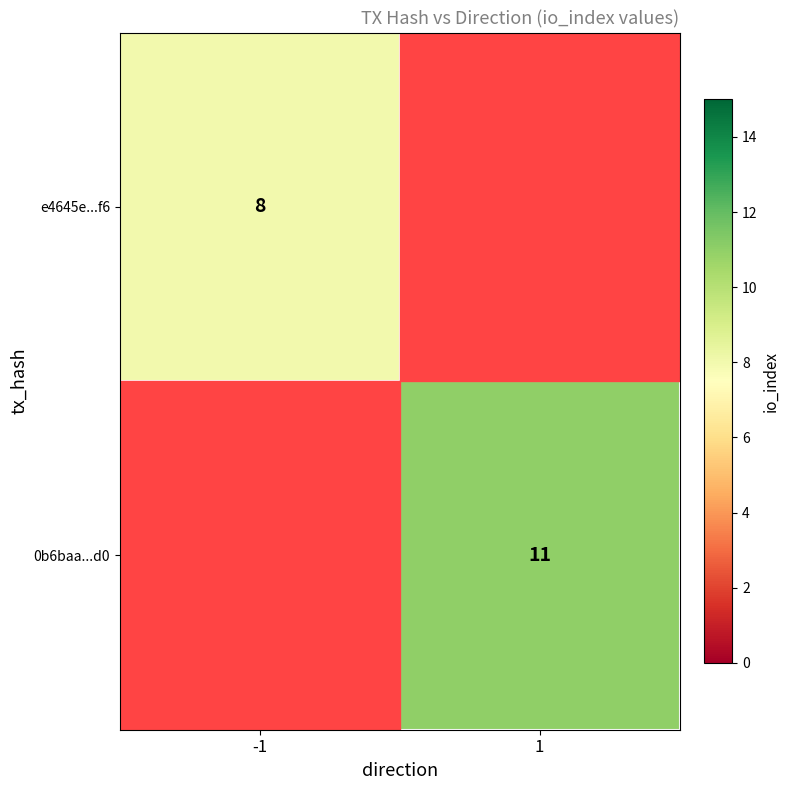

At how many categories does at least one series exceed 10?

1